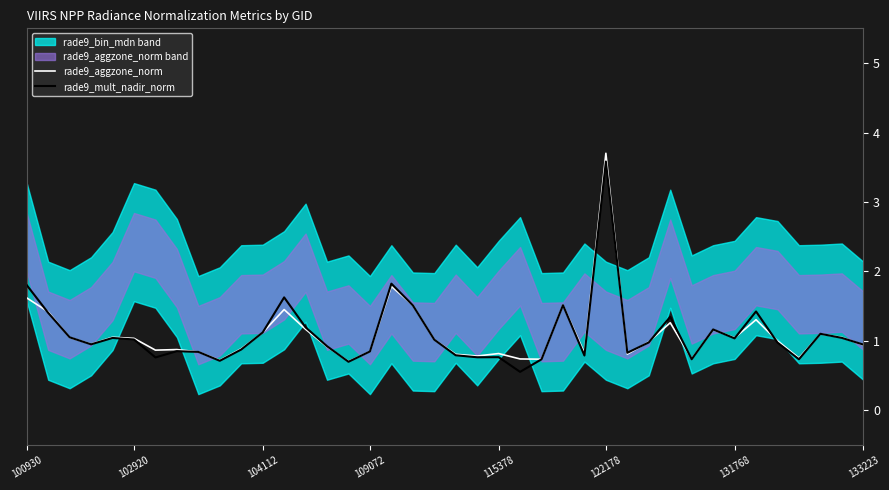

At how many categories does at least one series exceed 0?

40